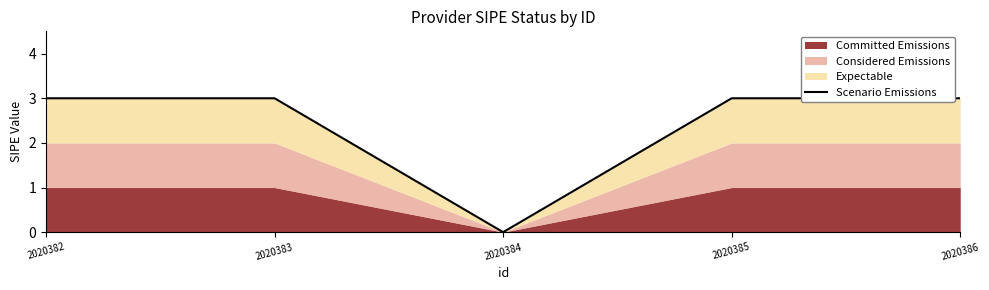

At which category does the chart reach its minimum across all series?

2020384